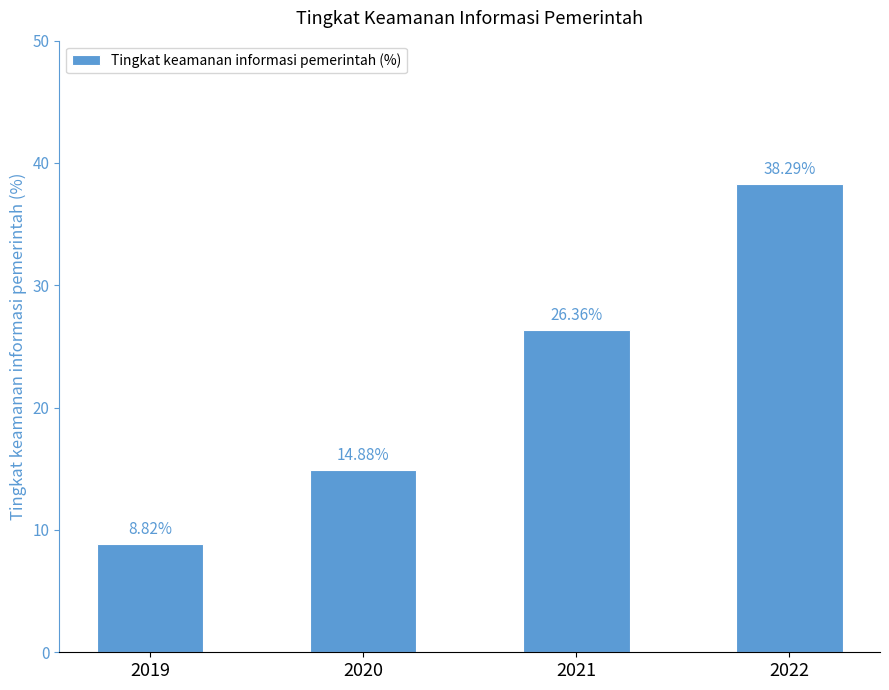

Which has a higher value, 2019 or 2020?

2020